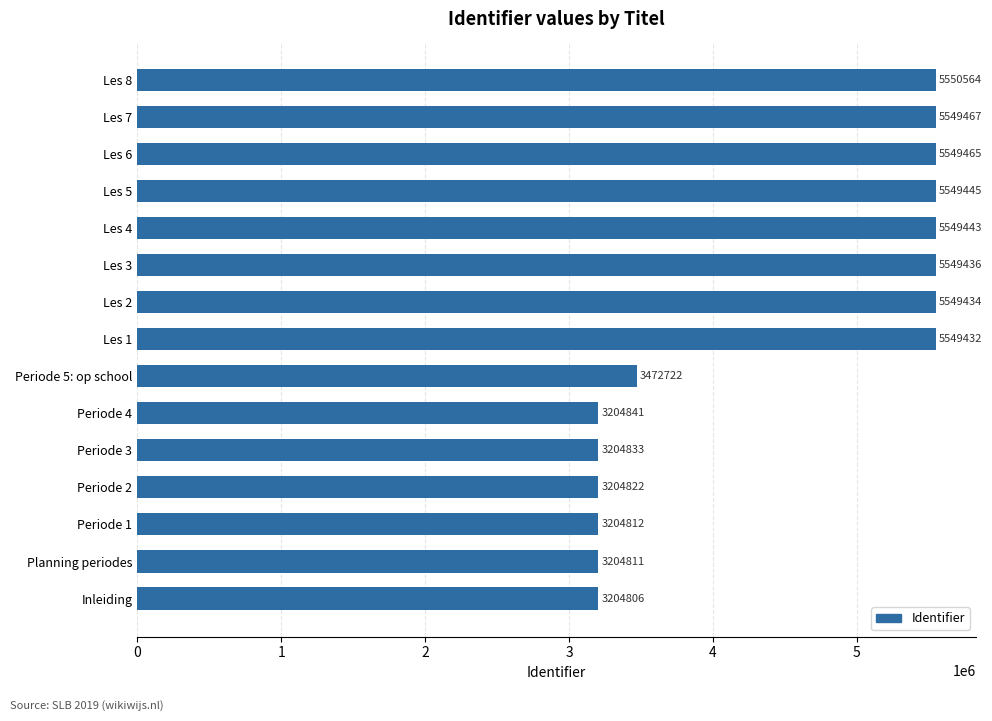

Reading top to bottom, extract all data points from this chart.

5550564	5549467	5549465	5549445	5549443	5549436	5549434	5549432	3472722	3204841	3204833	3204822	3204812	3204811	3204806